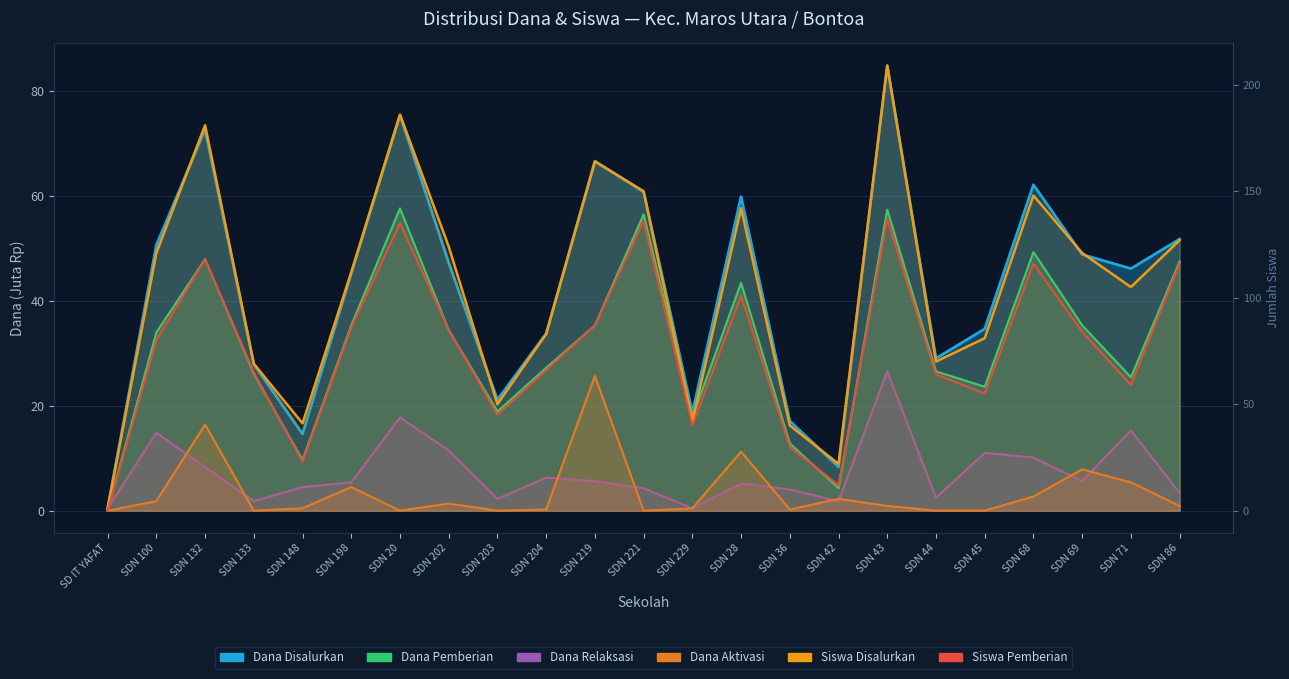

At how many categories does at least one series exceed 129?

7